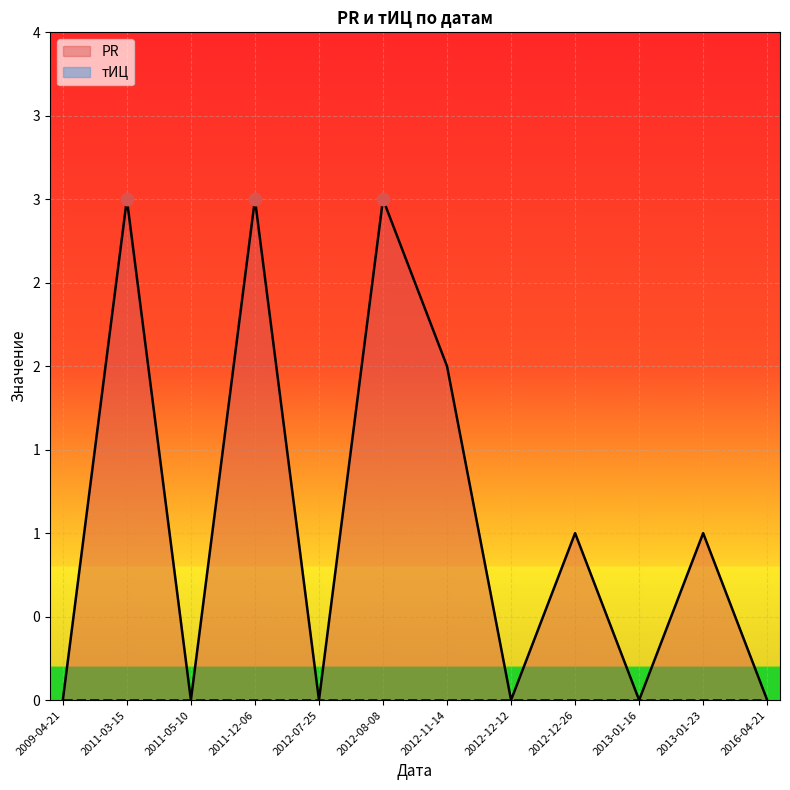

Which label corresponds to the smallest value in the chart?

2009-04-21